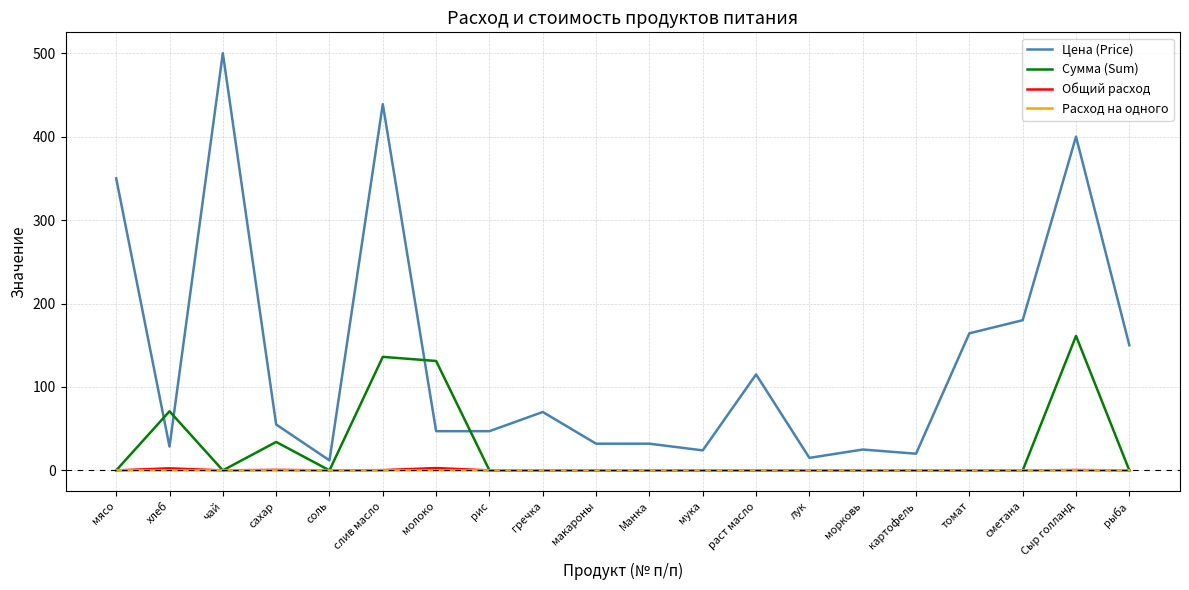

Which series has the largest total across all categories?

Цена (Price)